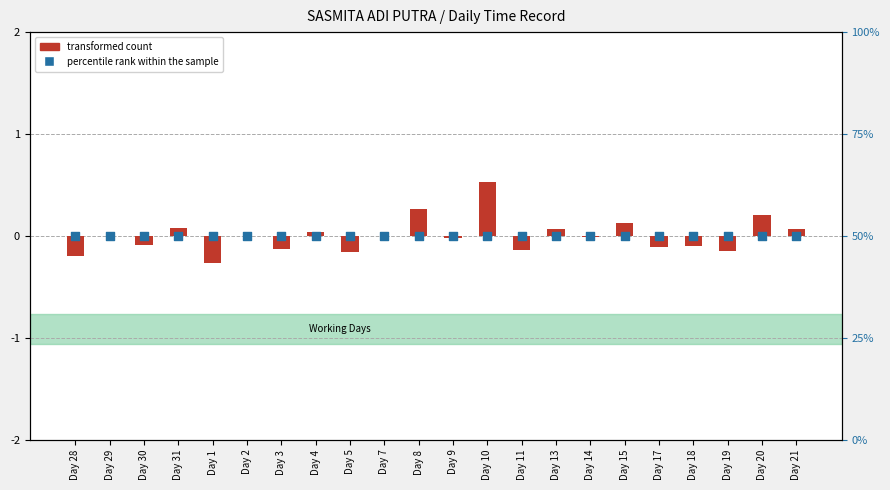

What is the total value across all series at Day 21?

0.1